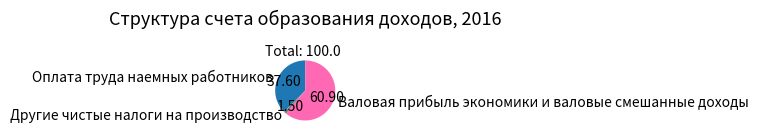

Which category has the biggest portion of the pie?

Валовая прибыль экономики и валовые смешанные доходы